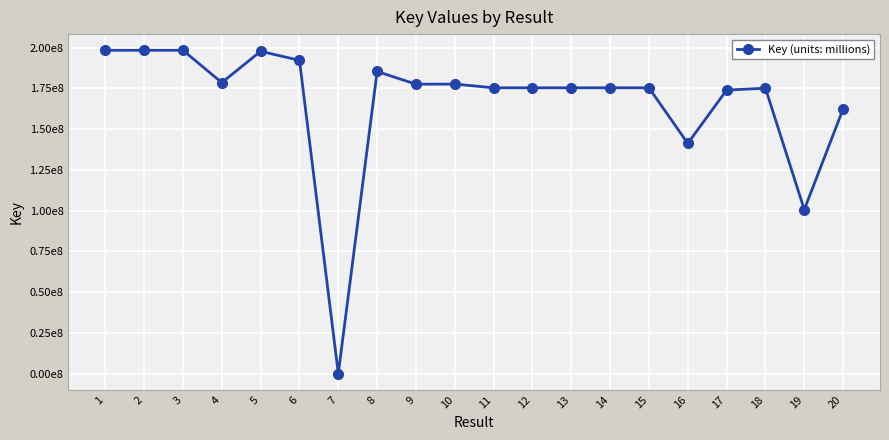

What is the value of the 16th point from the left?

141189763